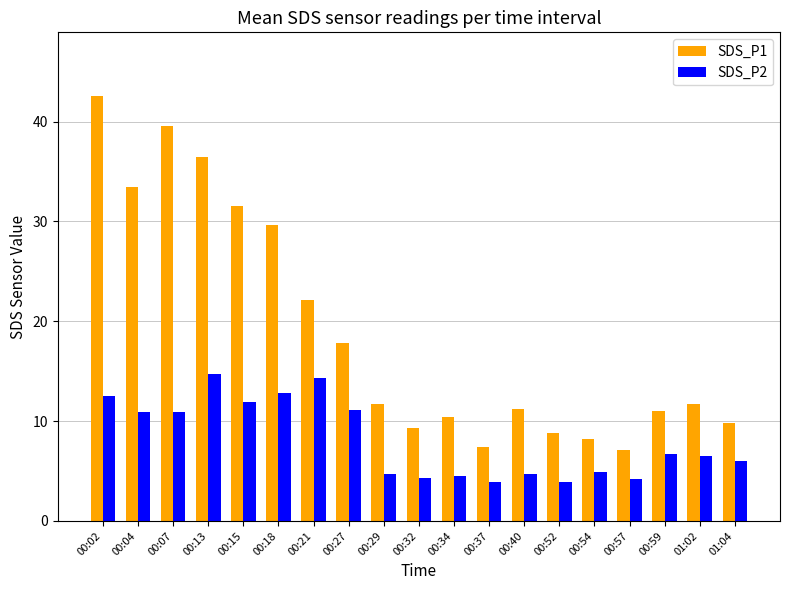

What is the minimum value for SDS_P2?

3.9